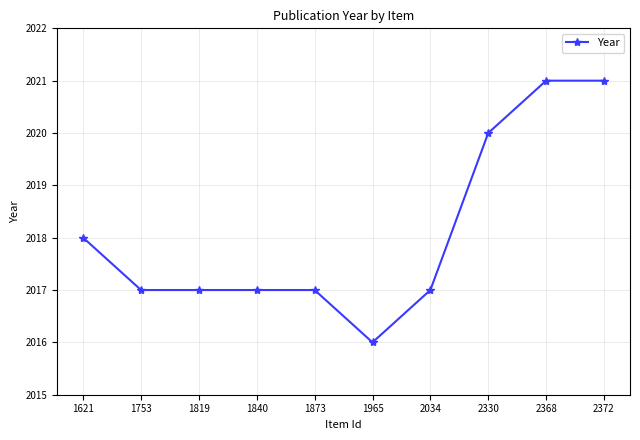

What is the difference between the second highest and second lowest values?

4